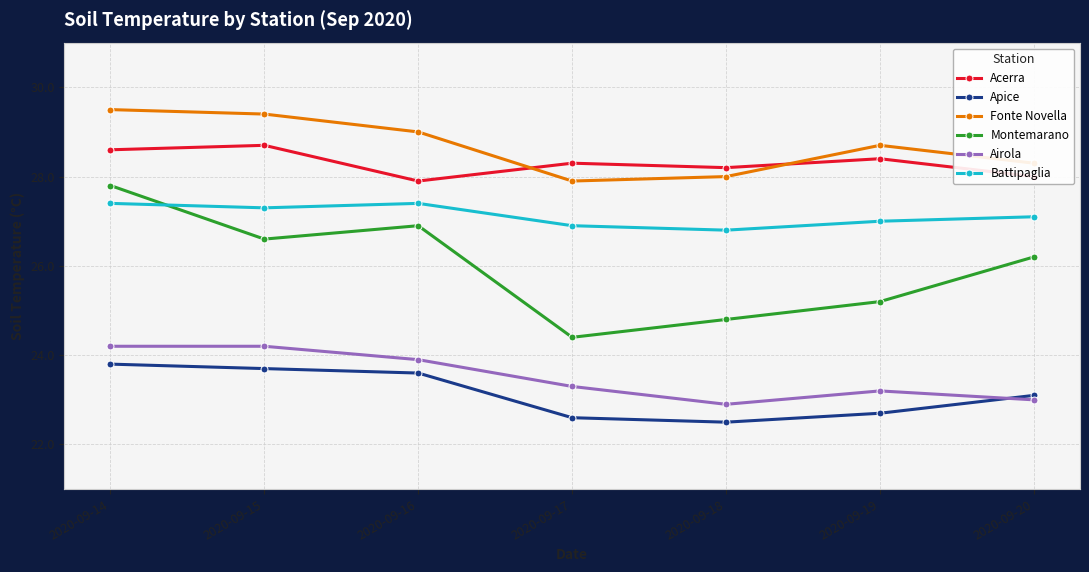

What is the value of the Airola point at the 3rd from the left?

23.9